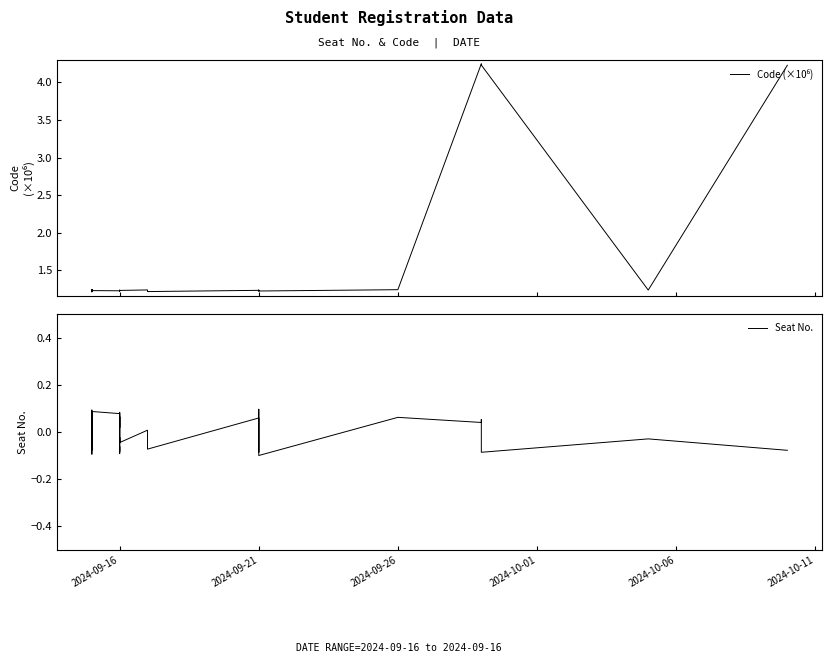

Rank the series by their average value, from lowest to highest.

Seat No., Code (×10⁶)